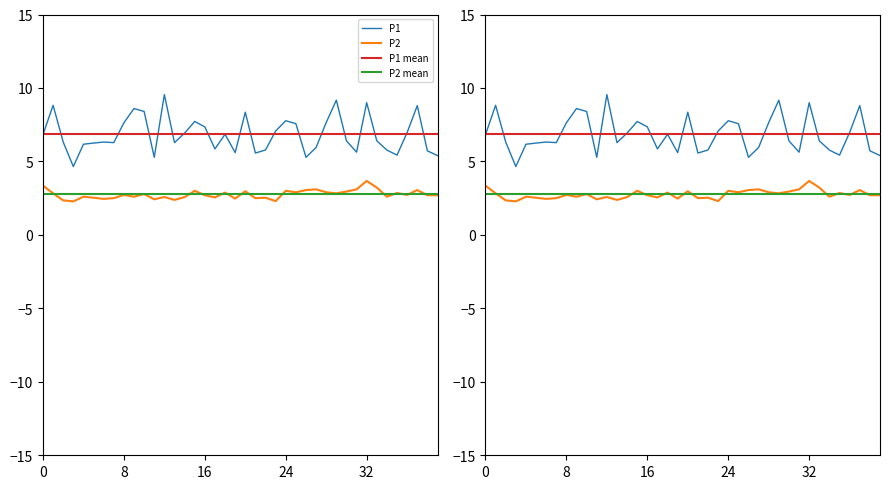

Which series has the widest spread of values?

P1